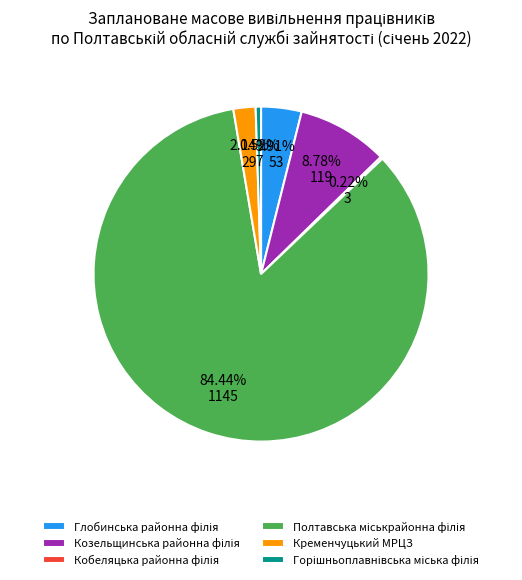

Is there a majority slice in this chart?

Yes